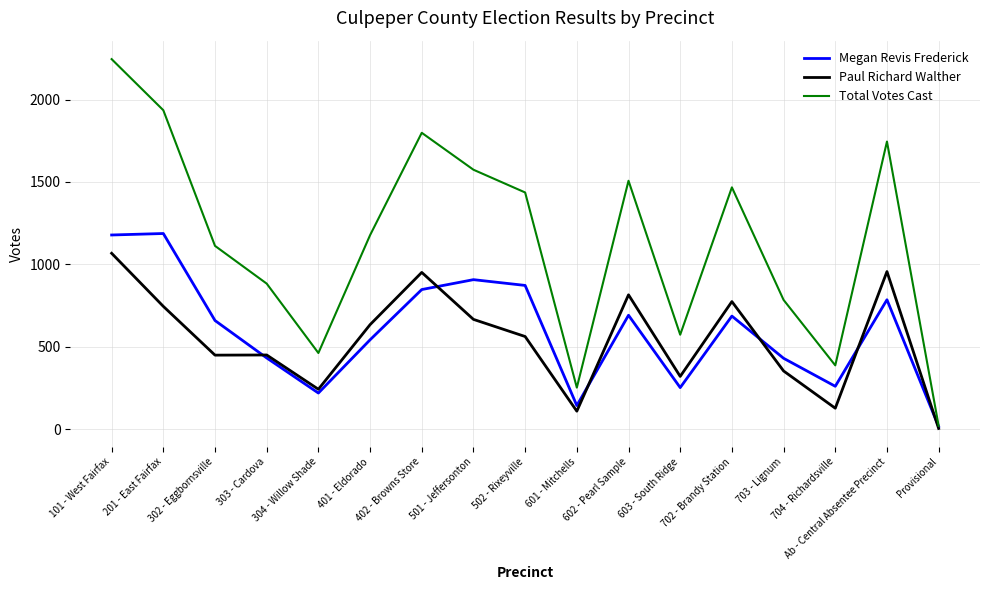

True or false: Total Votes Cast has a value of 1112 at 302 - Eggbornsville.

True